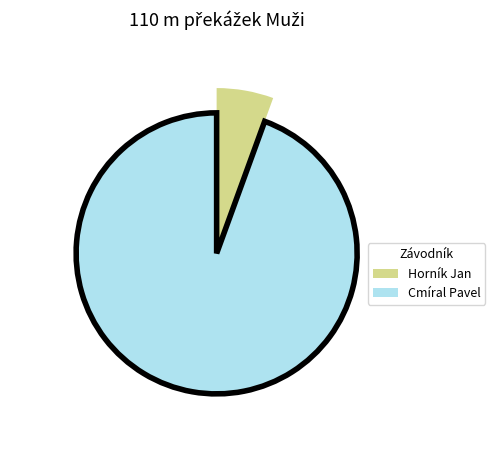

The Cmíral Pavel slice represents 89% of the pie. True or false?

False